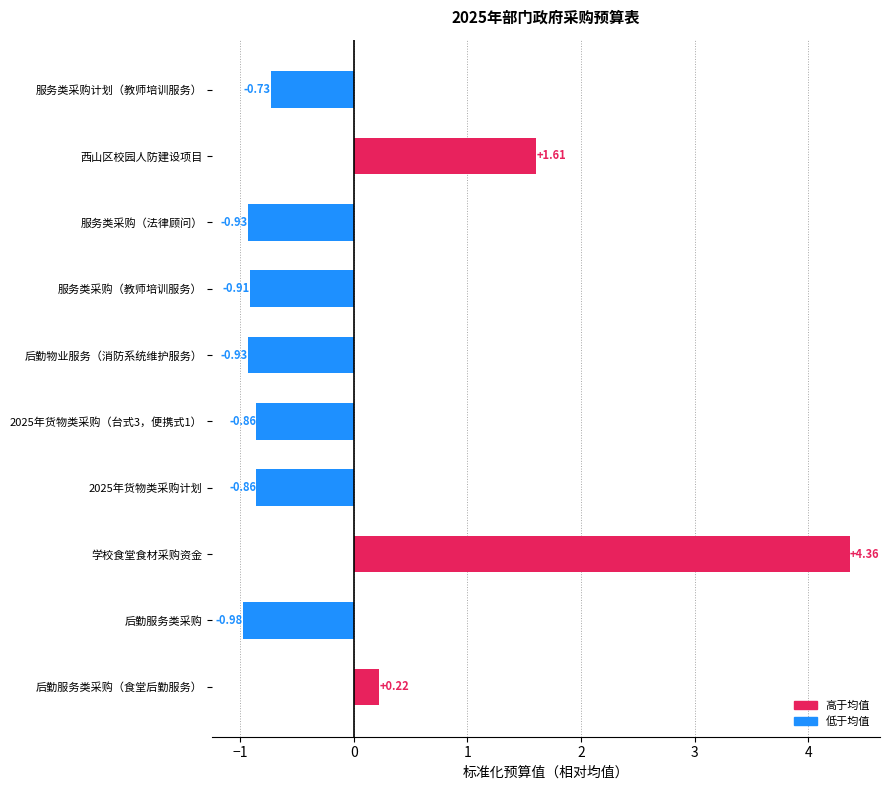

What is the label of the 2nd bar from the top?

西山区校园人防建设项目